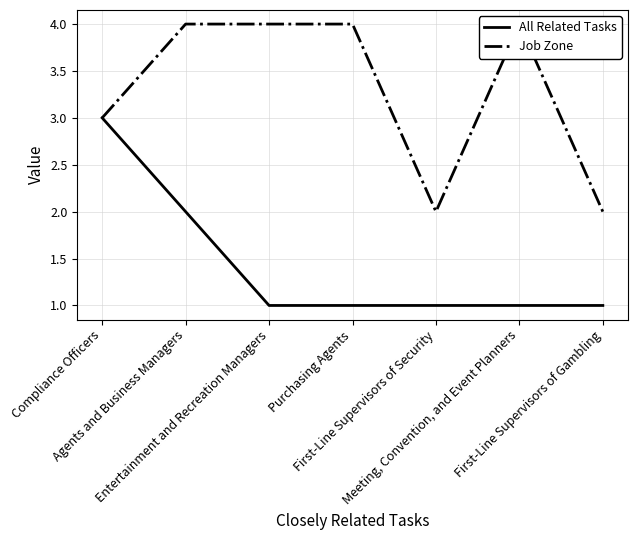

Count the number of data series in this chart.

2